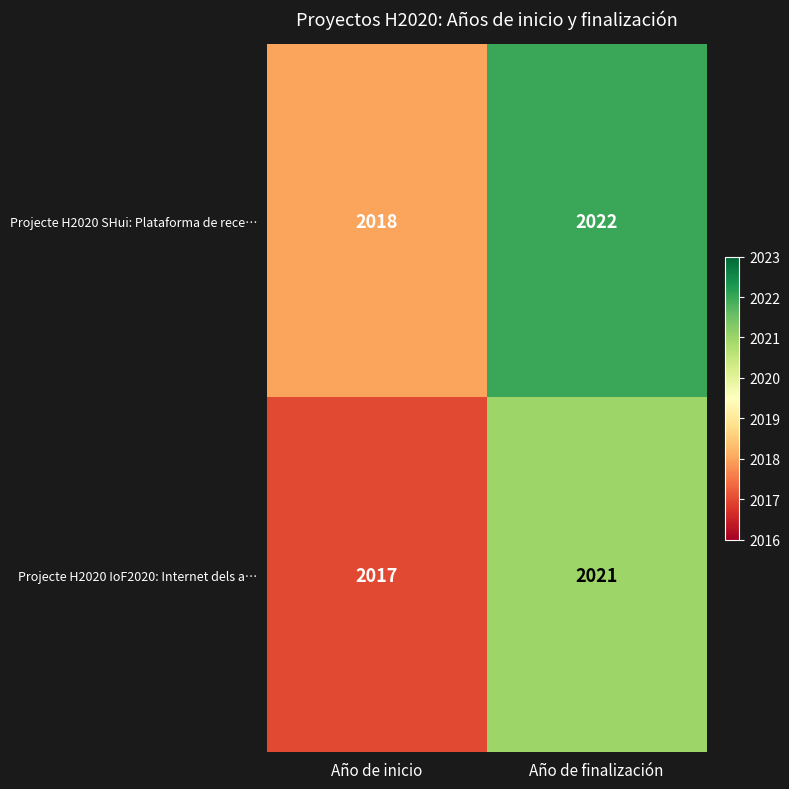

Is it true that Projecte H2020 IoF2020: Internet dels a… equals 1389 at Año de finalización?

False